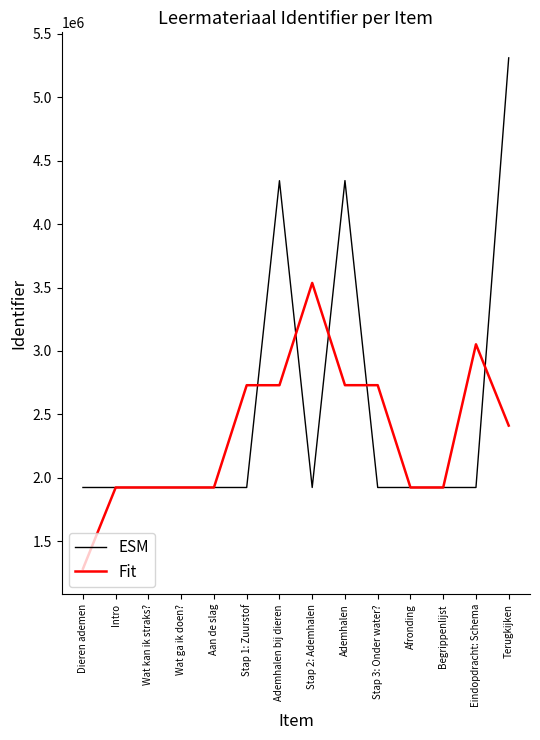

Which series has the widest spread of values?

ESM